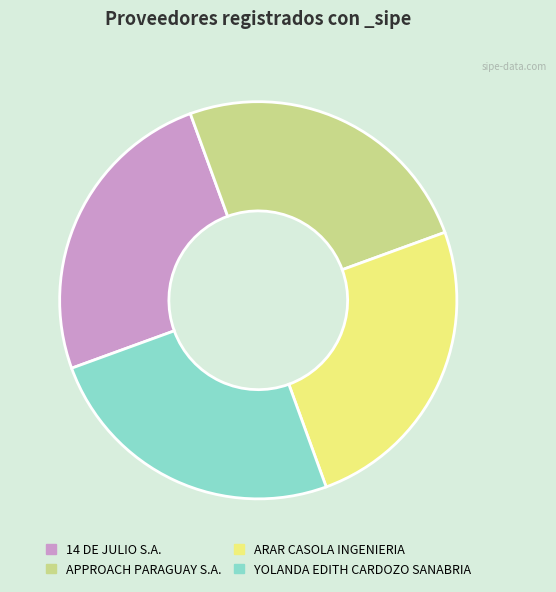

Does any single category account for the majority?

No